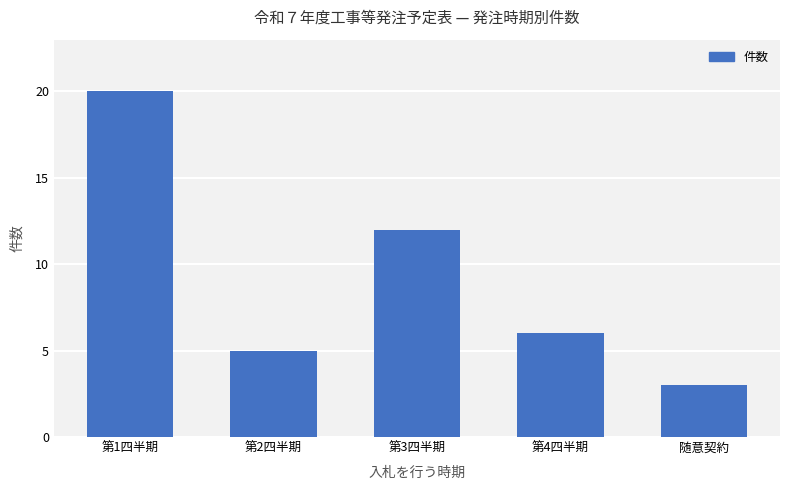

Reading left to right, extract all data points from this chart.

第1四半期=20	第2四半期=5	第3四半期=12	第4四半期=6	随意契約=3